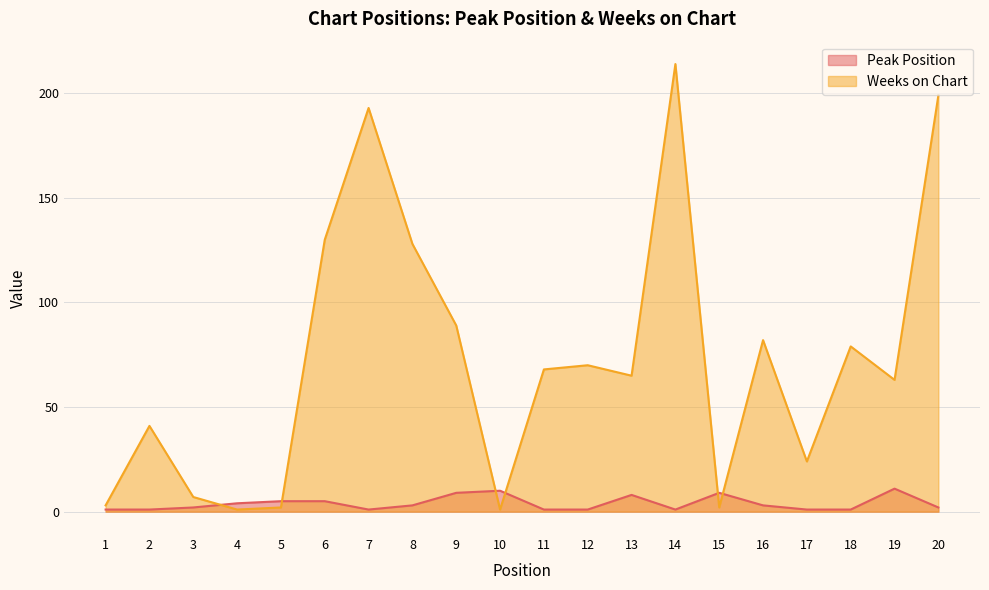

True or false: Peak Position has a value of 3 at 20.

False